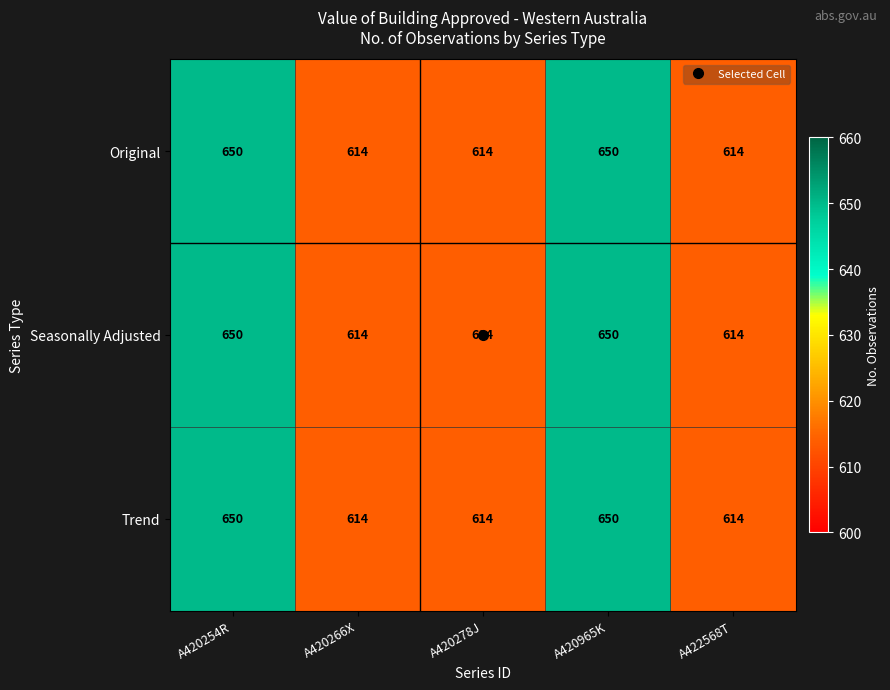

What is the total value across all series at A420278J?

1842